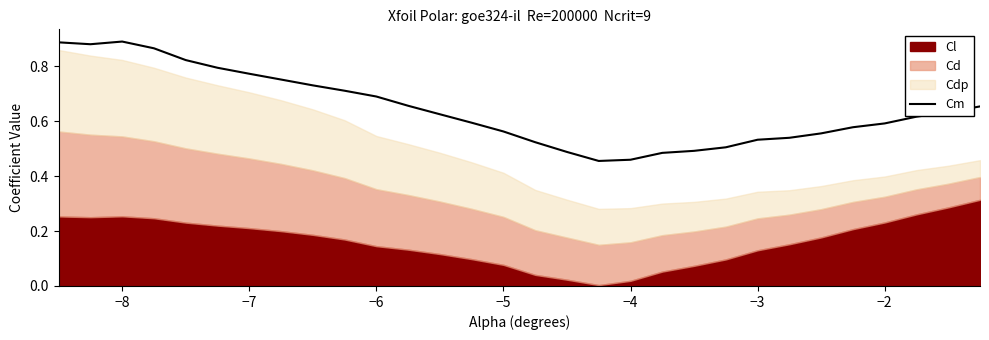

True or false: Cm has a value of 0.2 at −3.

False